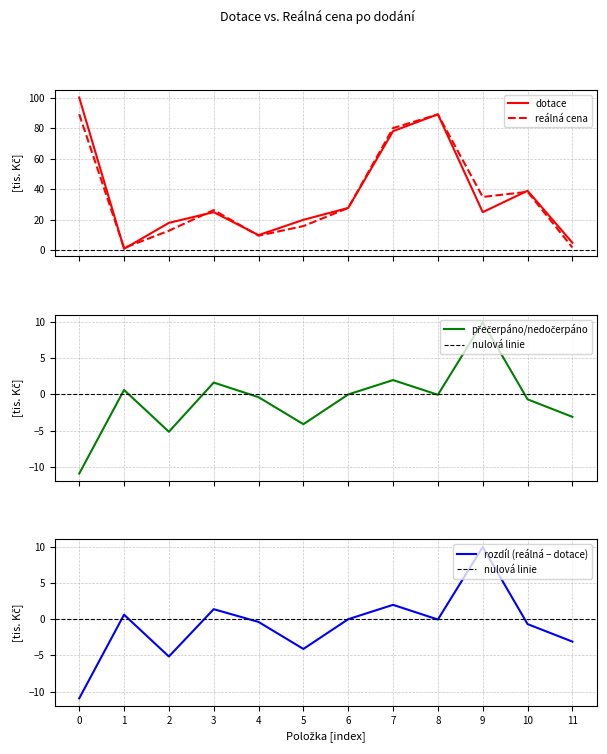

How many intersections are there between reálná cena po dodání and dotace?

7